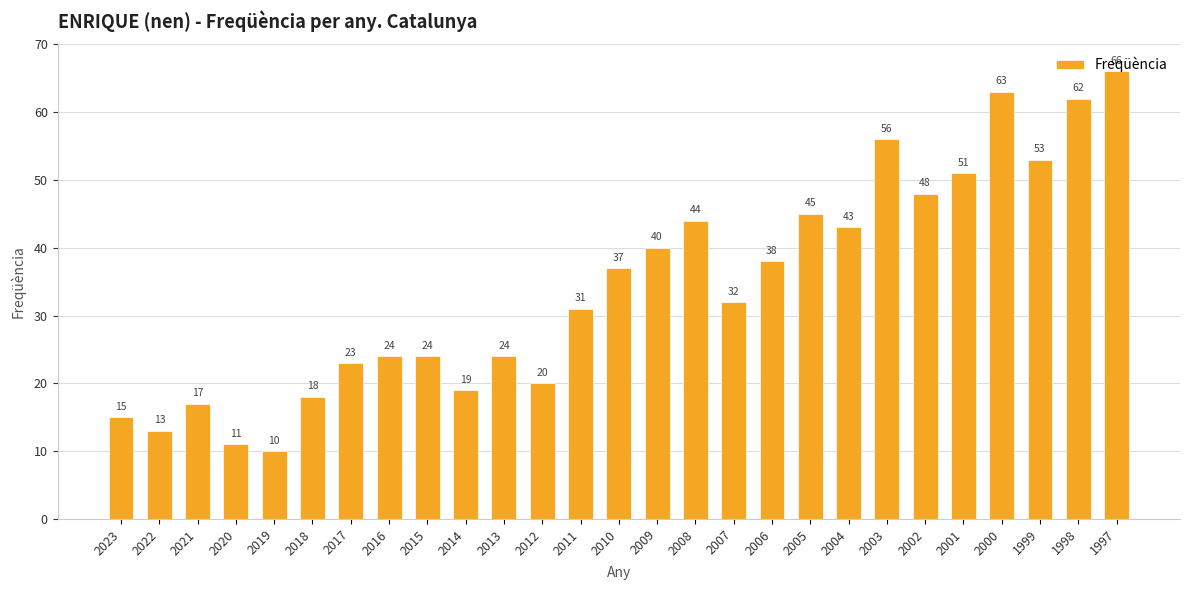

At which label does the data first exceed 32?

2010